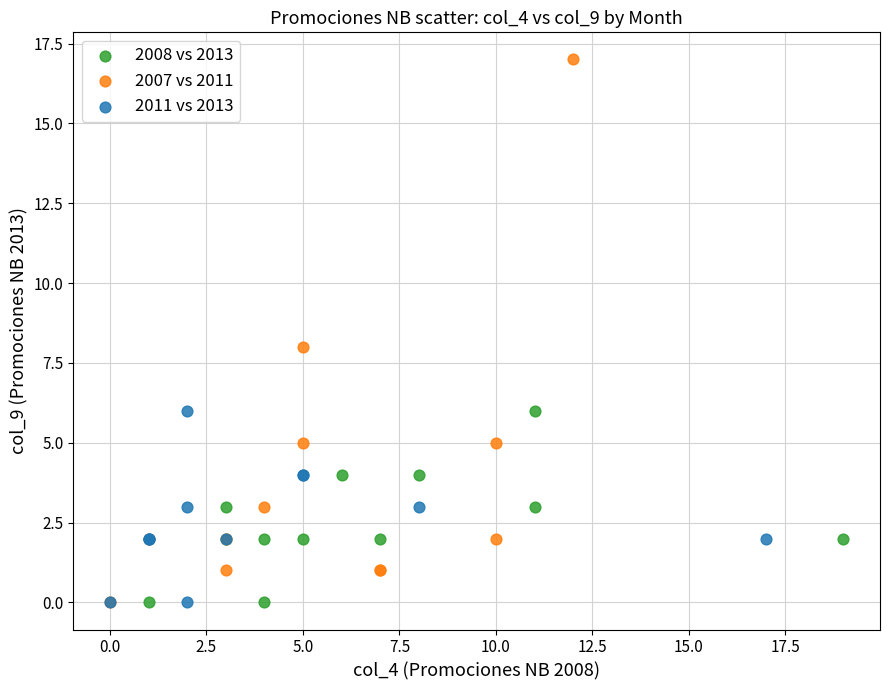

Which series has the widest spread of Y values?

2007 vs 2011